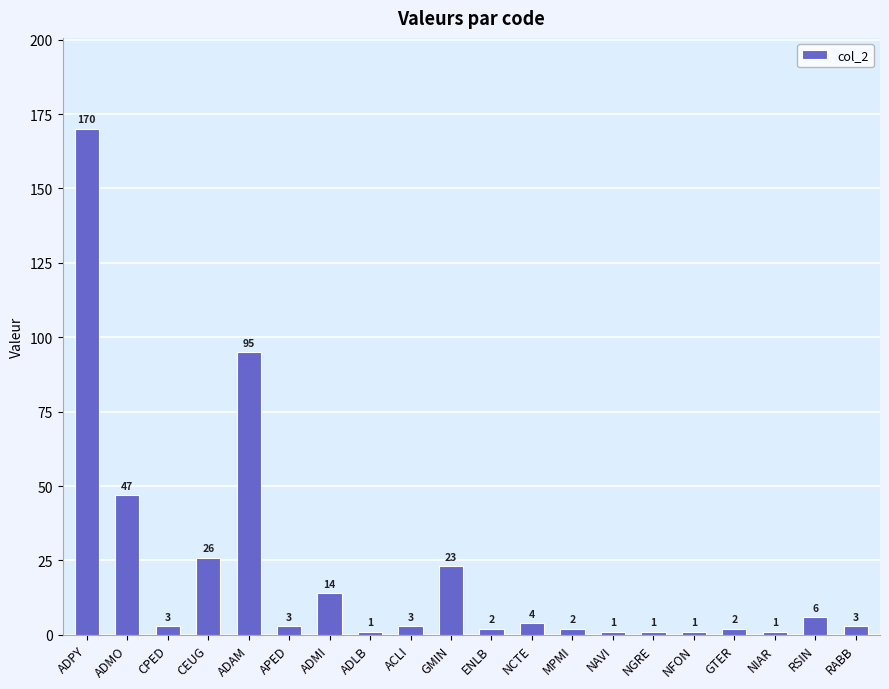

Does the chart contain stacked bars?

No